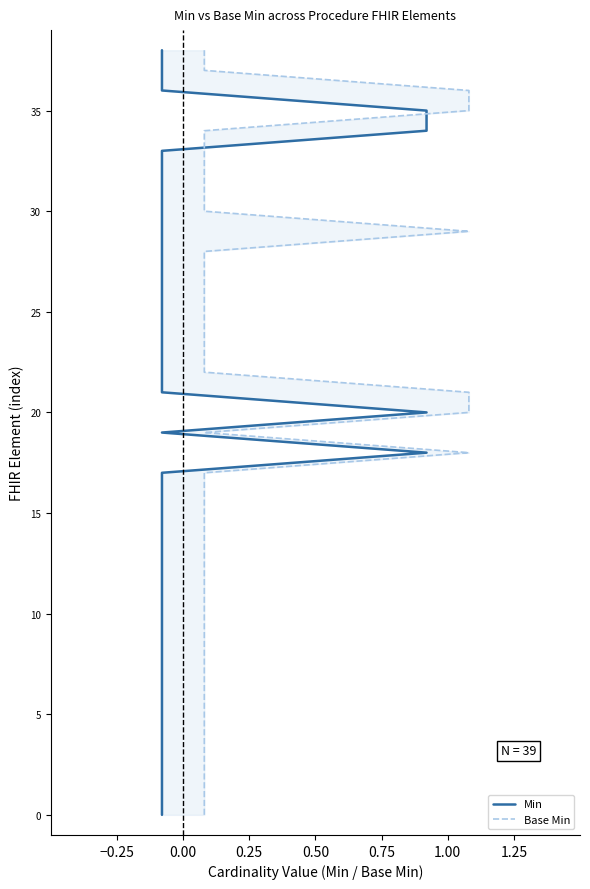

What are all the series names shown in the legend?

Min, Base Min